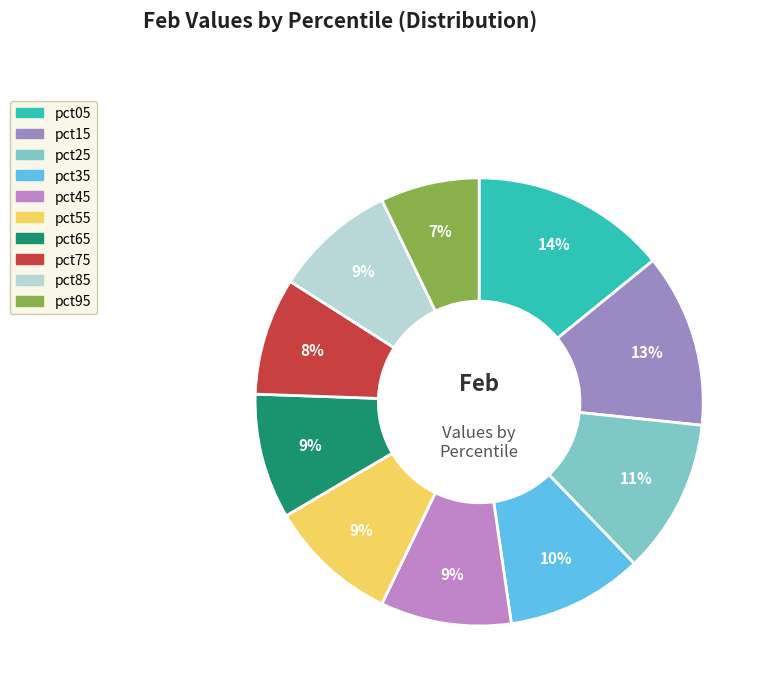

How many slices are in this pie chart?

10